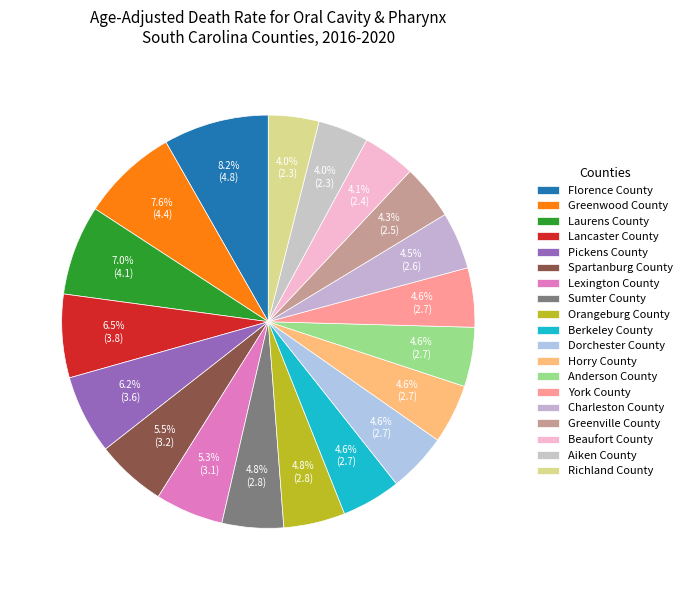

Count the number of slices in the pie.

19